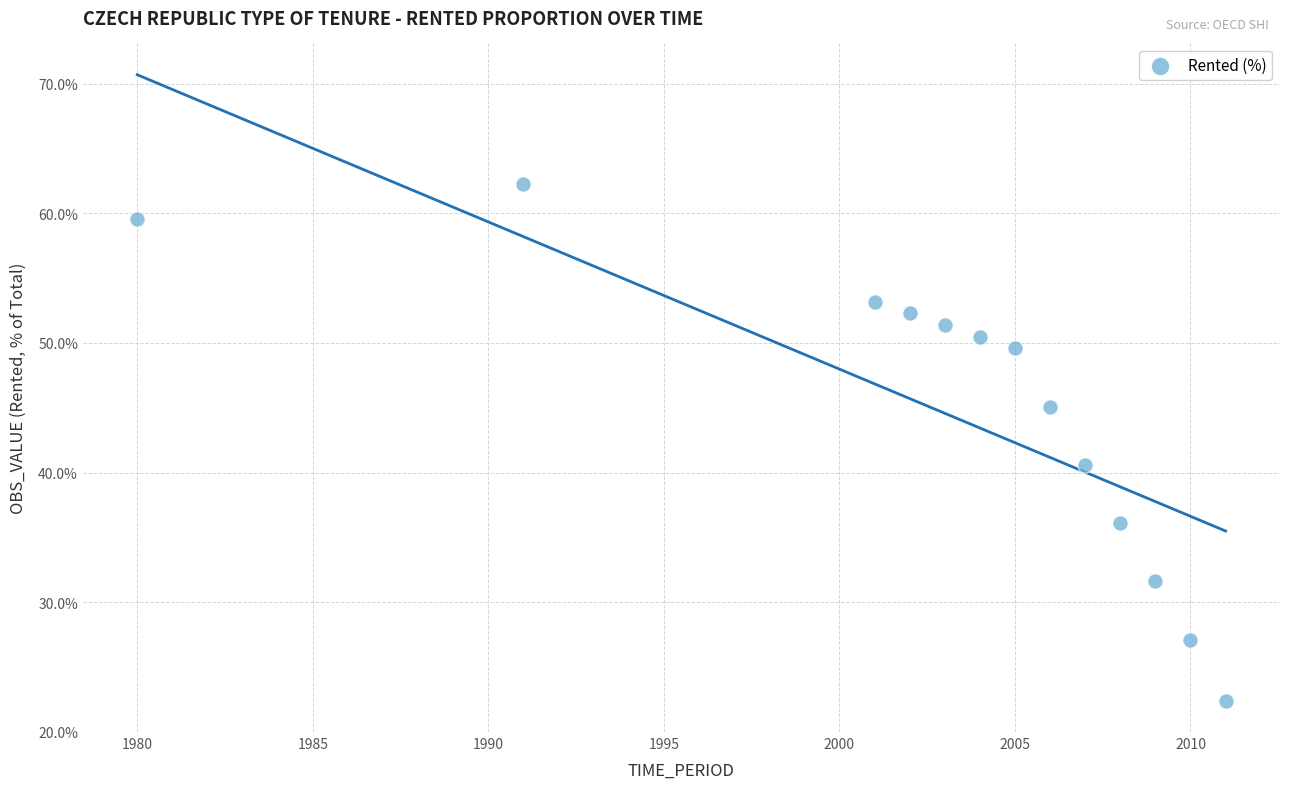

What Y value in the scatter plot is closest to 42?

40.6